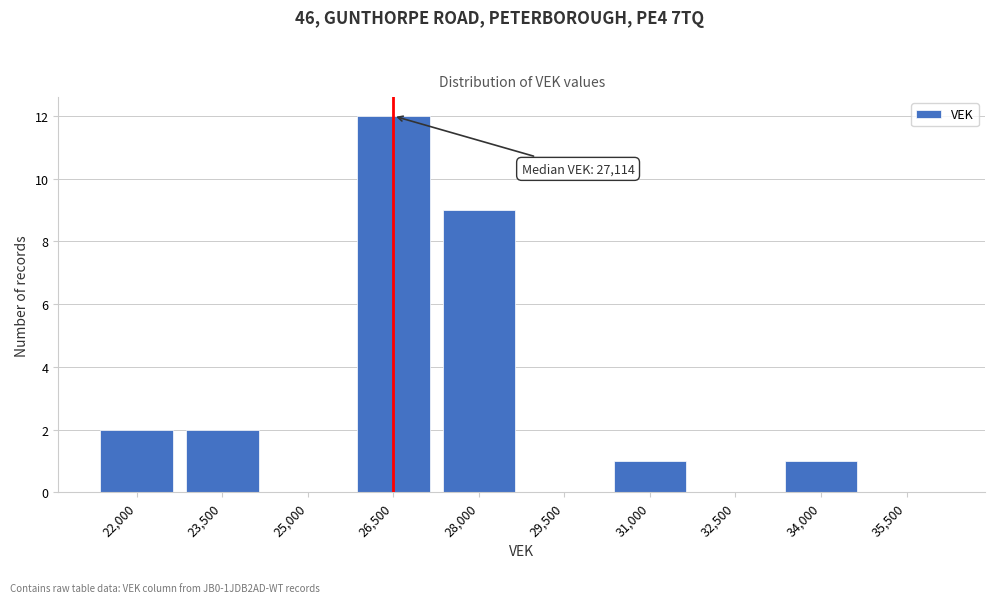

Reading right to left, list all the values displayed in this chart.

35,500=0	34,000=1	32,500=0	31,000=1	29,500=0	28,000=9	26,500=12	25,000=0	23,500=2	22,000=2